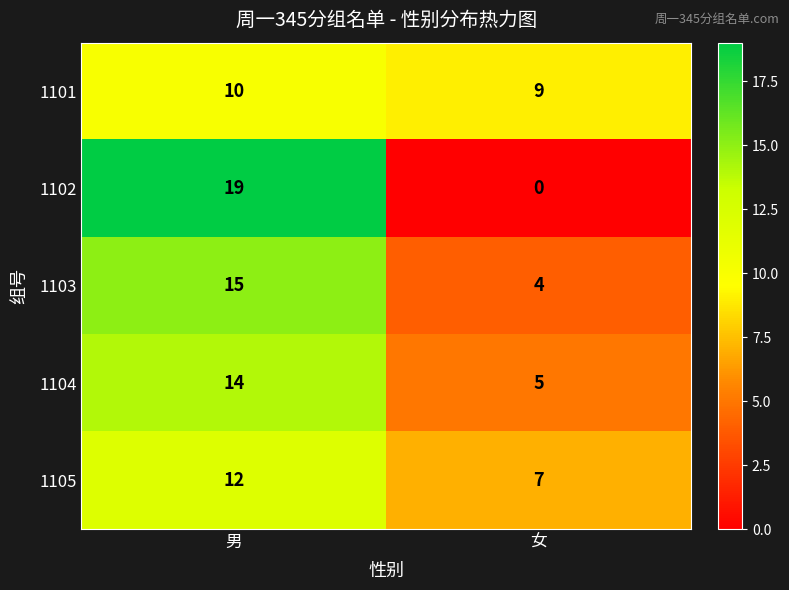

What is the greatest value displayed?

19